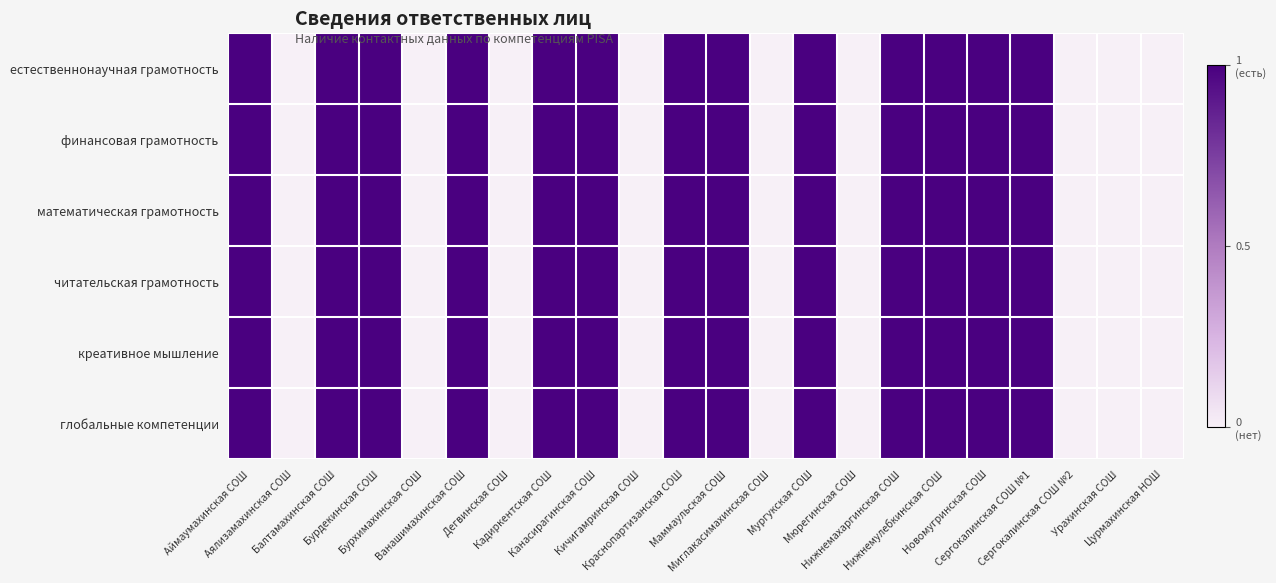

Which has a higher value, Кичигамринская СОШ or Канасирагинская СОШ?

Канасирагинская СОШ